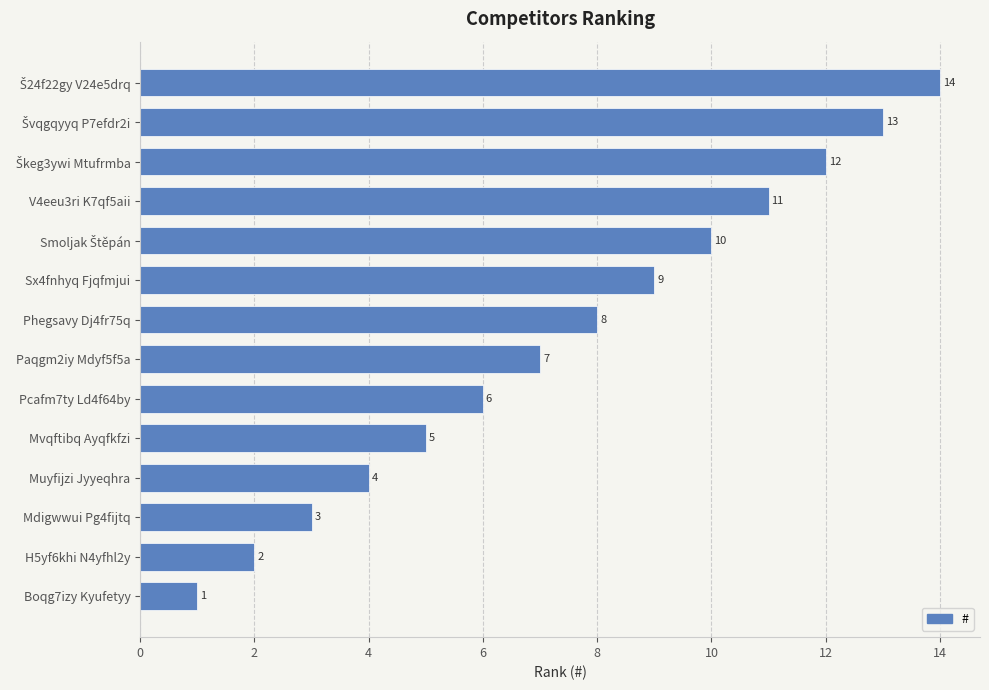

What is the change in value from Paqgm2iy Mdyf5f5a to V4eeu3ri K7qf5aii?

+4